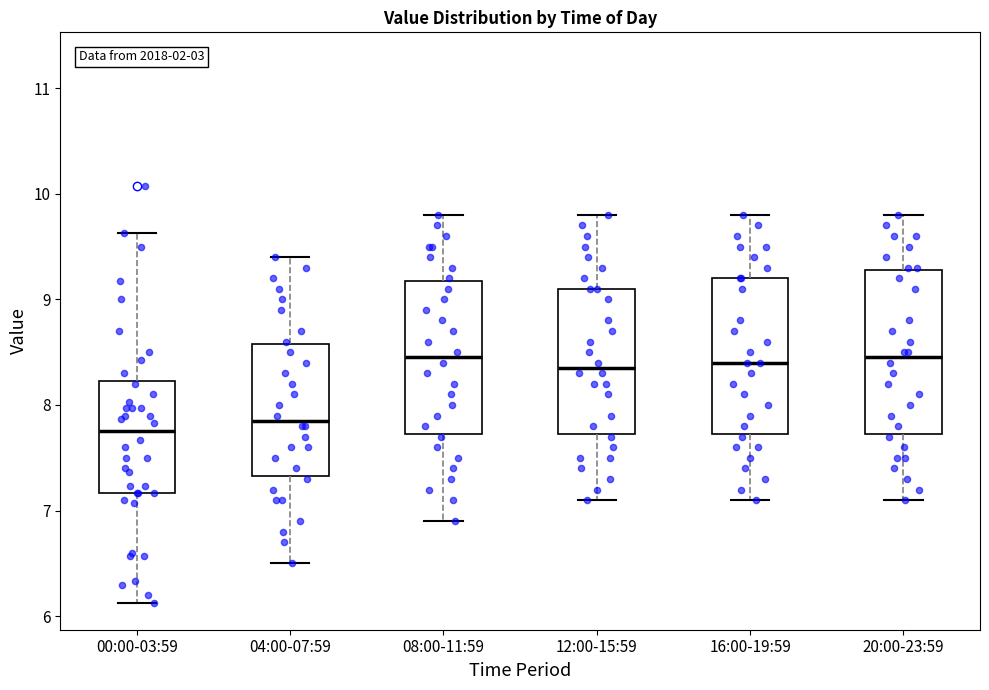

Where does the upper whisker of the box for 20:00-23:59 end on the y-axis? The values are not printed on the chart, so give them approximately, as read against the axis.

9.8